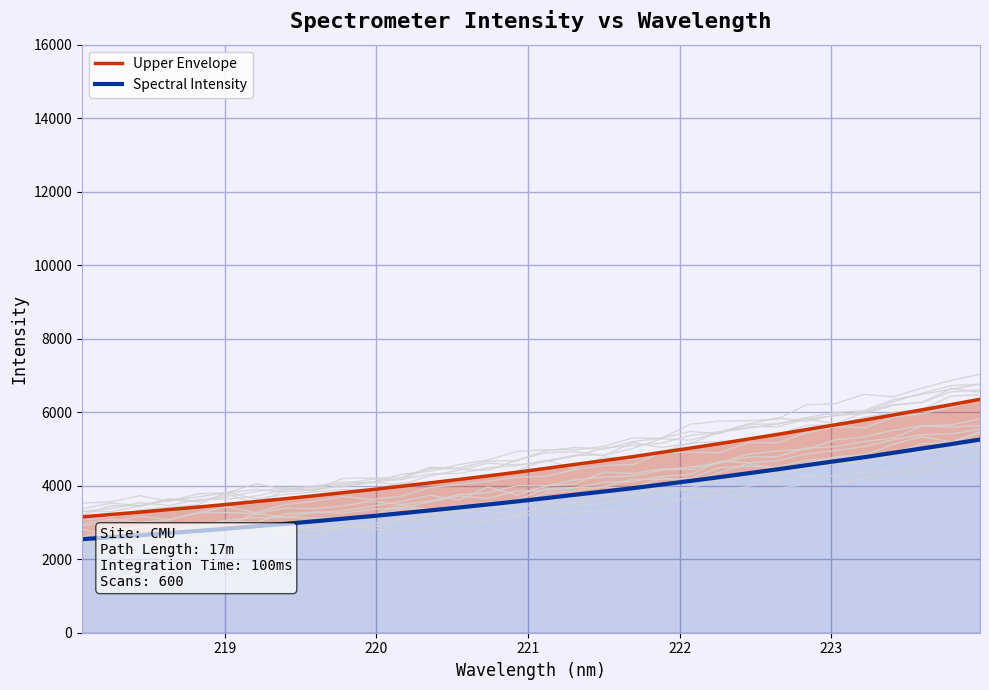

Reading left to right, extract all data points from this chart.

Upper Envelope: 3152.0	3217.6	3281.8	3352.2	3418.8	3491.4	3568.8	3645.6	3726.0	3810.7	3894.2	3984.0	4076.8	4170.5	4267.0	4365.1	4471.1	4578.8	4683.5	4789.3	4908.1	5025.0	5144.6	5270.3	5396.0	5527.2	5656.7	5786.0	5924.8	6065.9	6205.7	6351.3
Spectral Intensity: 2544.0	2599.6	2654.1	2713.7	2770.2	2831.7	2897.3	2962.3	3030.5	3102.3	3173.1	3249.1	3327.8	3407.2	3489.0	3572.1	3662.0	3753.3	3842.0	3931.6	4032.3	4131.3	4232.7	4339.2	4445.8	4556.9	4666.7	4776.3	4893.9	5013.5	5131.9	5255.3